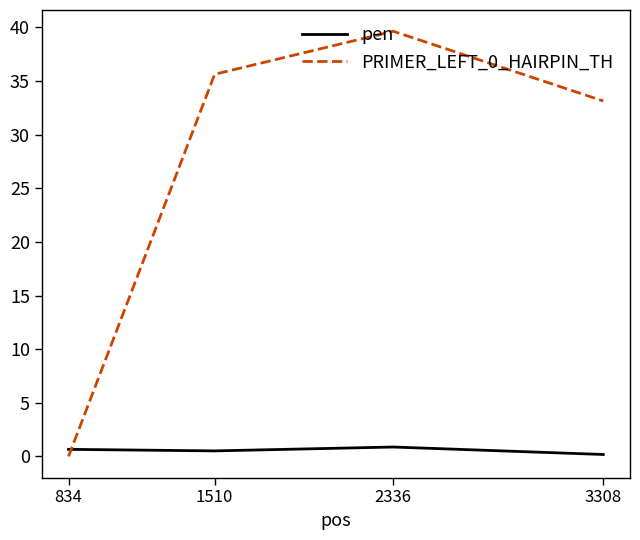

True or false: PRIMER_LEFT_0_HAIRPIN_TH has a value of 19.4 at 3308.

False